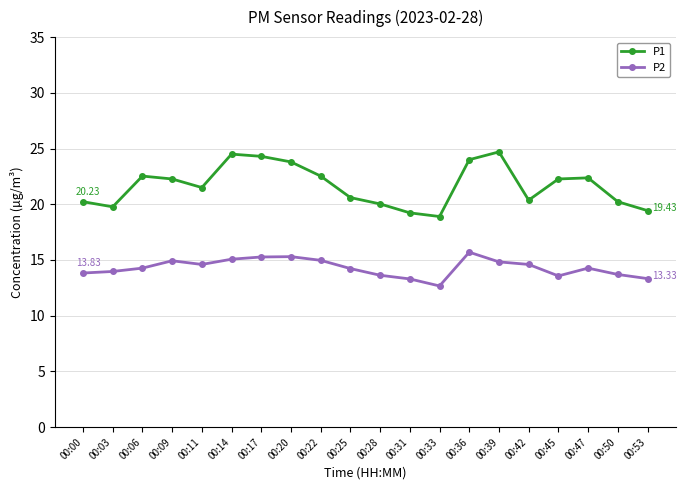

True or false: P1 has more than 2 interior local peaks.

True